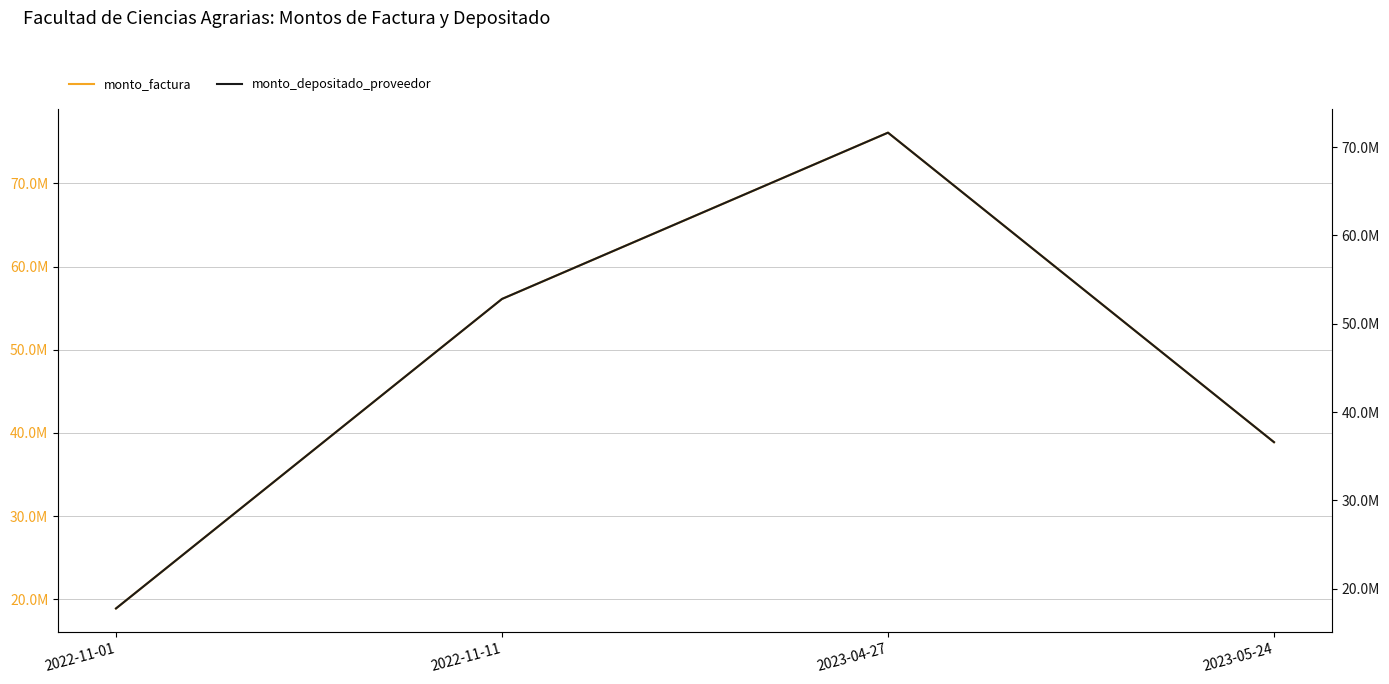

Which category has the lowest value in the monto_factura series?

2022-11-01